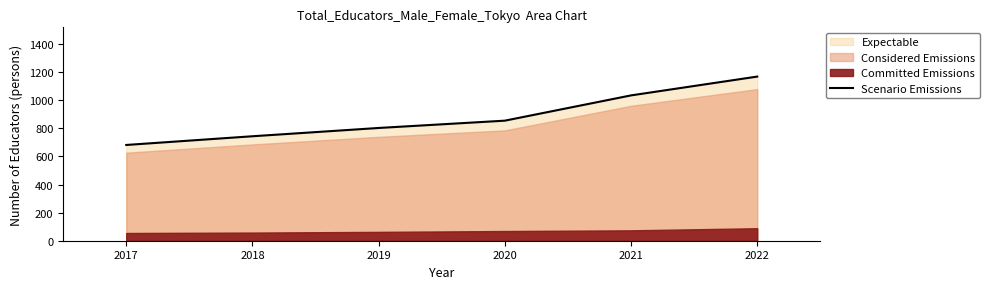

Reading right to left, what are all the values shown in this chart?

2022=1169	2021=1035	2020=855	2019=803	2018=744	2017=682